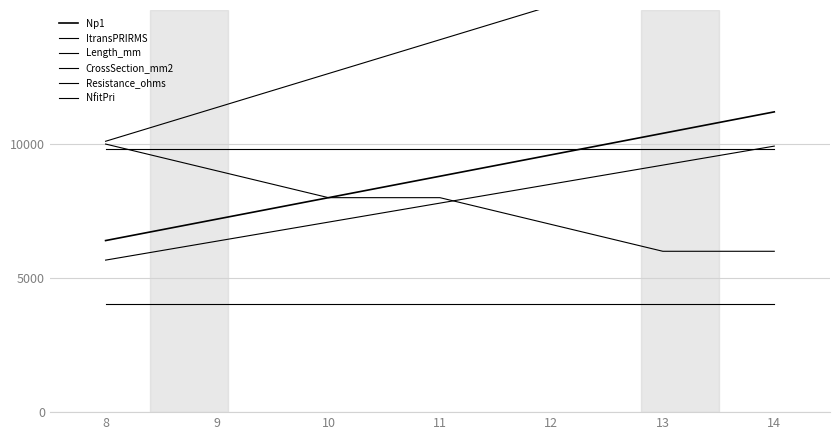

What is the average value of the Np1 series?

8800.0